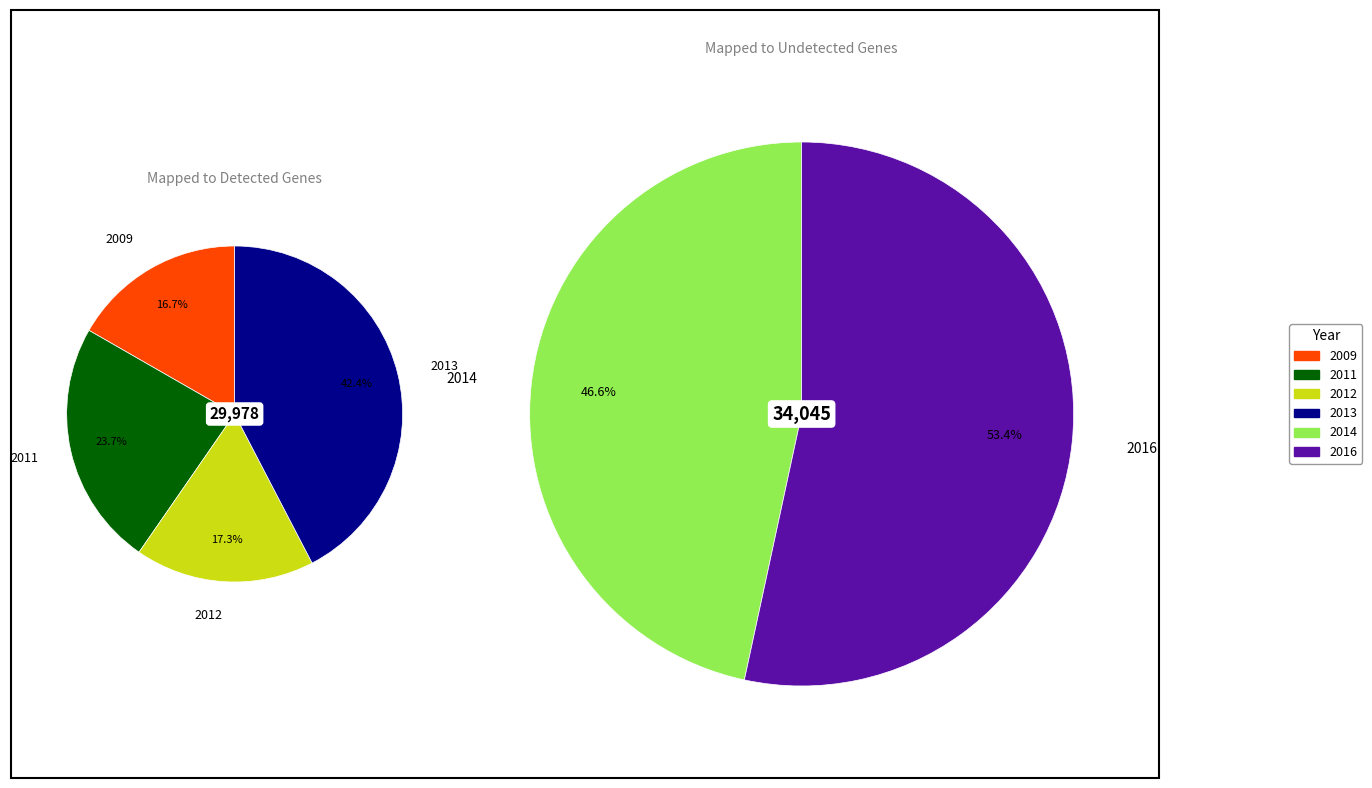

Does 2011 account for over 50% of the chart?

No